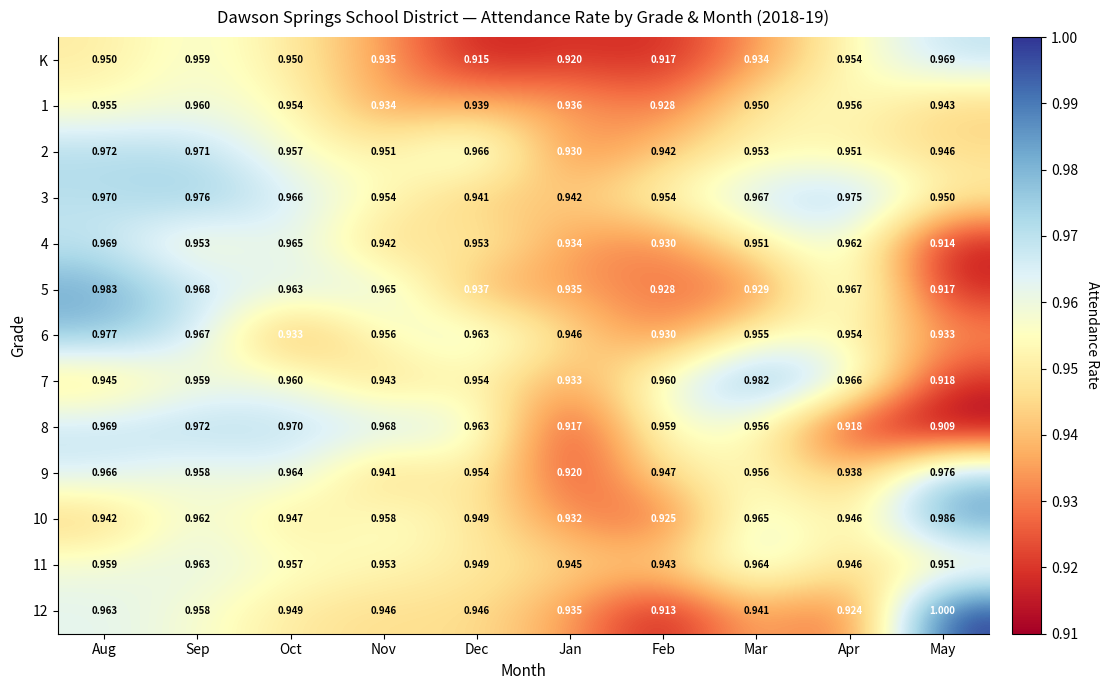

Where is 3 nearest to the value 0?

Dec